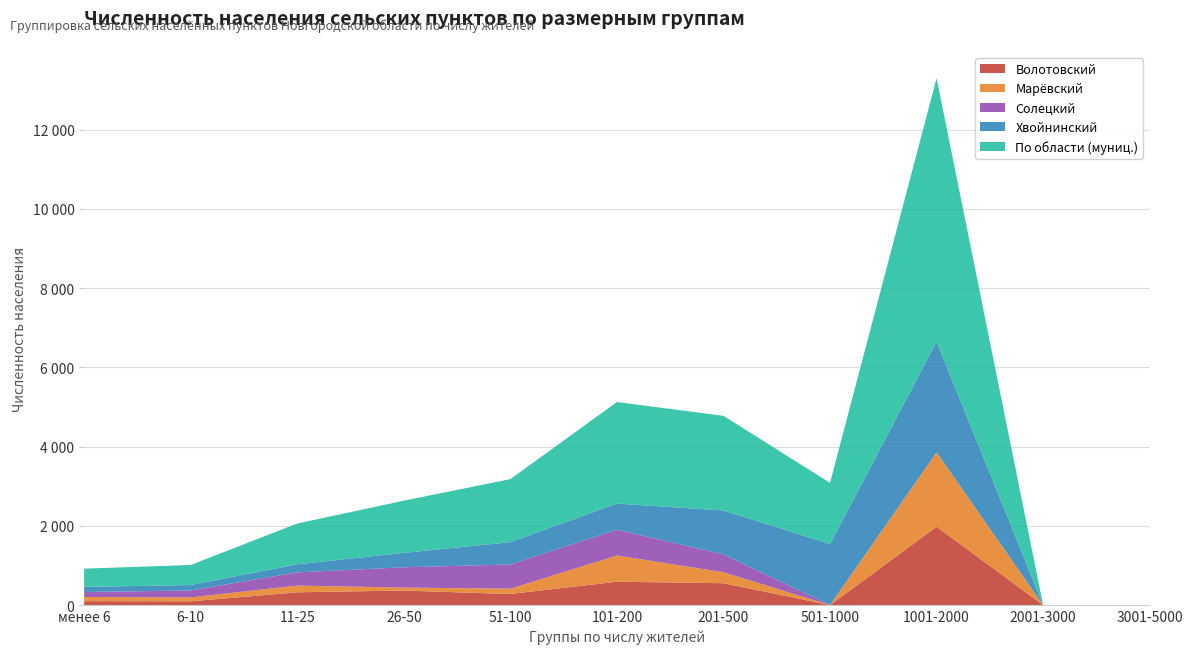

Reading left to right, list all the values displayed in this chart.

Волотовский: 100	94	323	367	280	590	552	0	1978	0	0
Марёвский: 104	101	169	75	134	662	277	0	1880	0	0
Солецкий: 126	173	334	512	612	652	452	0	0	0	0
Хвойнинский: 130	138	204	364	564	659	1108	1543	2794	0	0
По области (муниц.): 460	506	1030	1318	1590	2563	2389	1543	6652	0	0